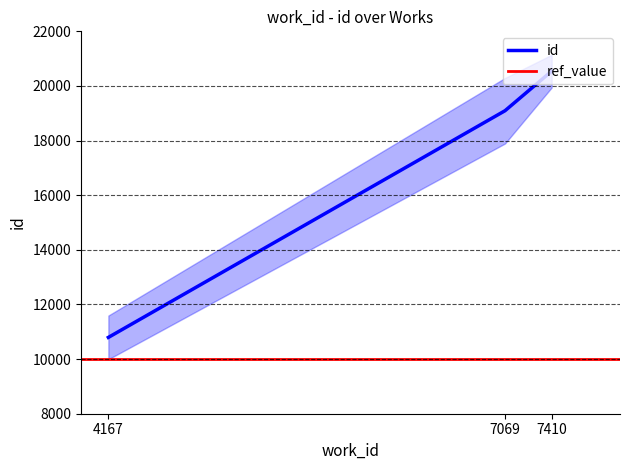

How many values in the id series exceed 19094?

1